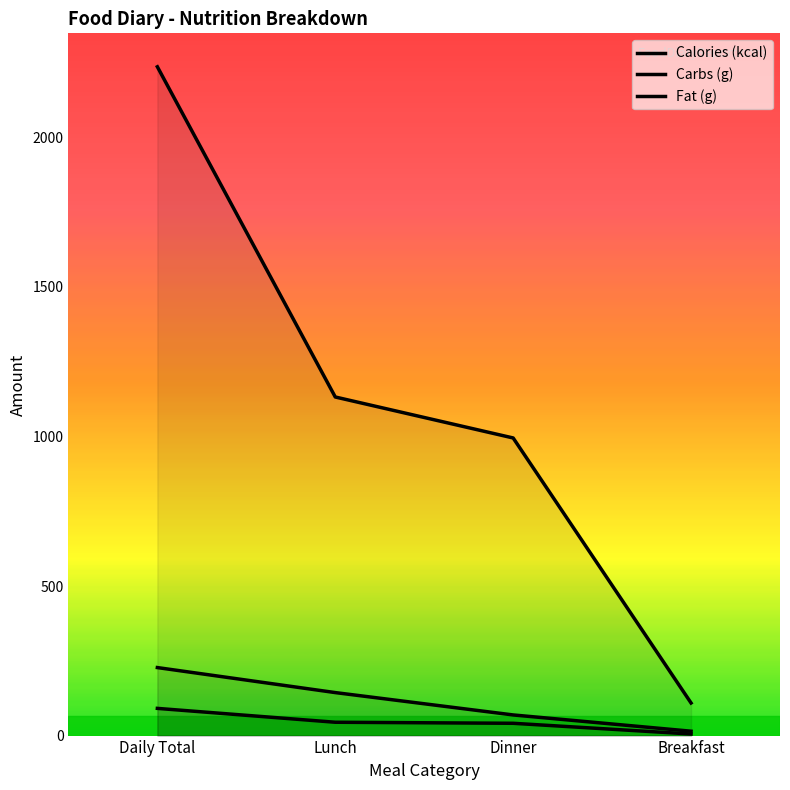

What is the label of the 1st point from the right?

Breakfast